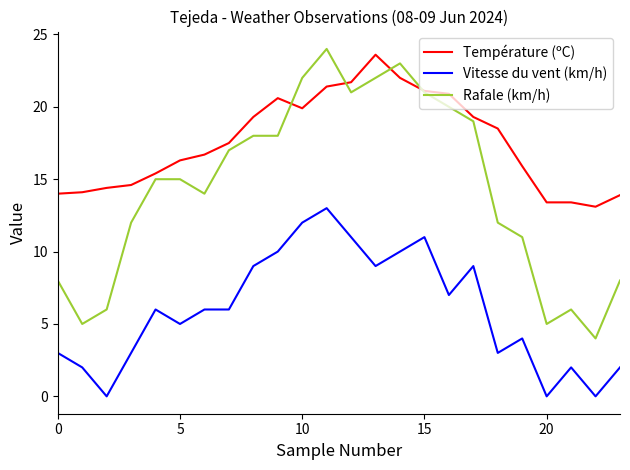

True or false: Rafale (km/h) and Vitesse du vent (km/h) intersect in this chart.

False